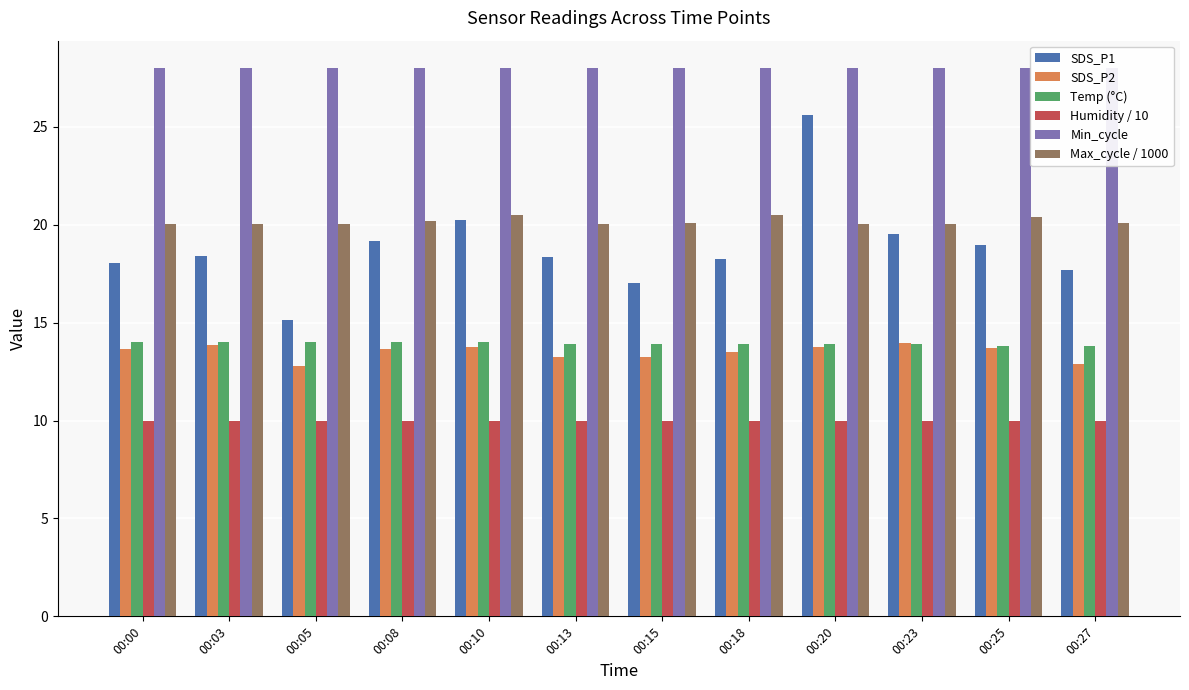

Count the number of data series in this chart.

6